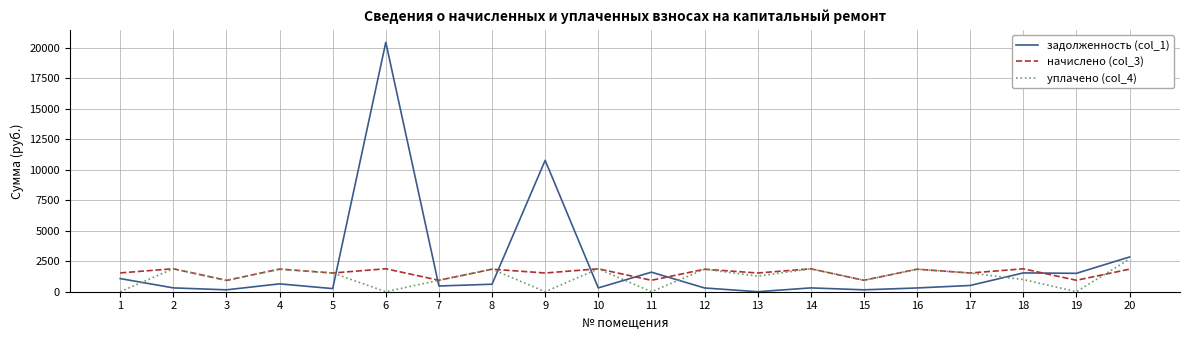

At 6, list the series in order from largest to smallest.

задолженность (col_1), начислено (col_3), уплачено (col_4)